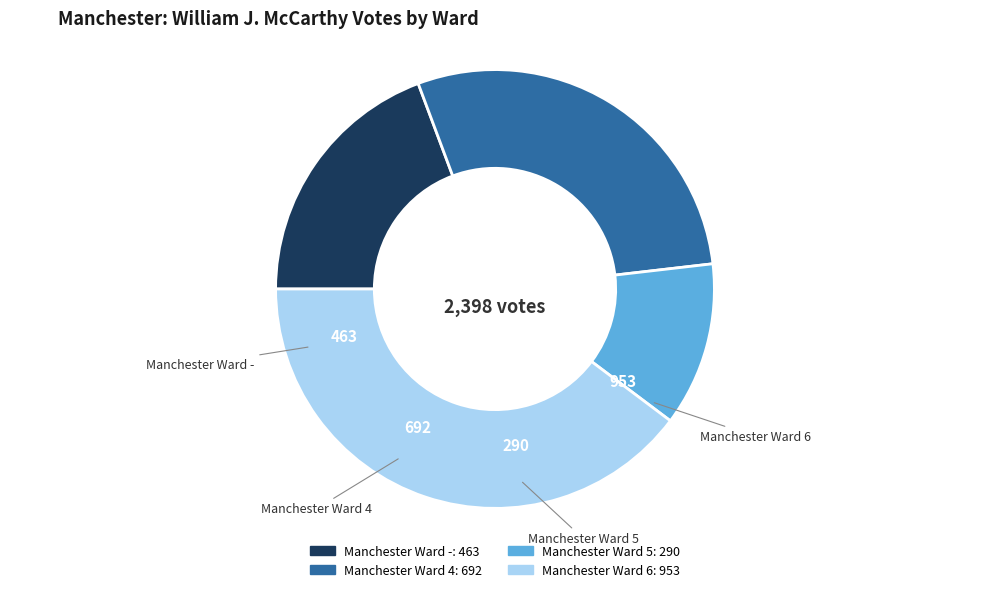

Is it true that Manchester Ward - is 19% of the pie?

True